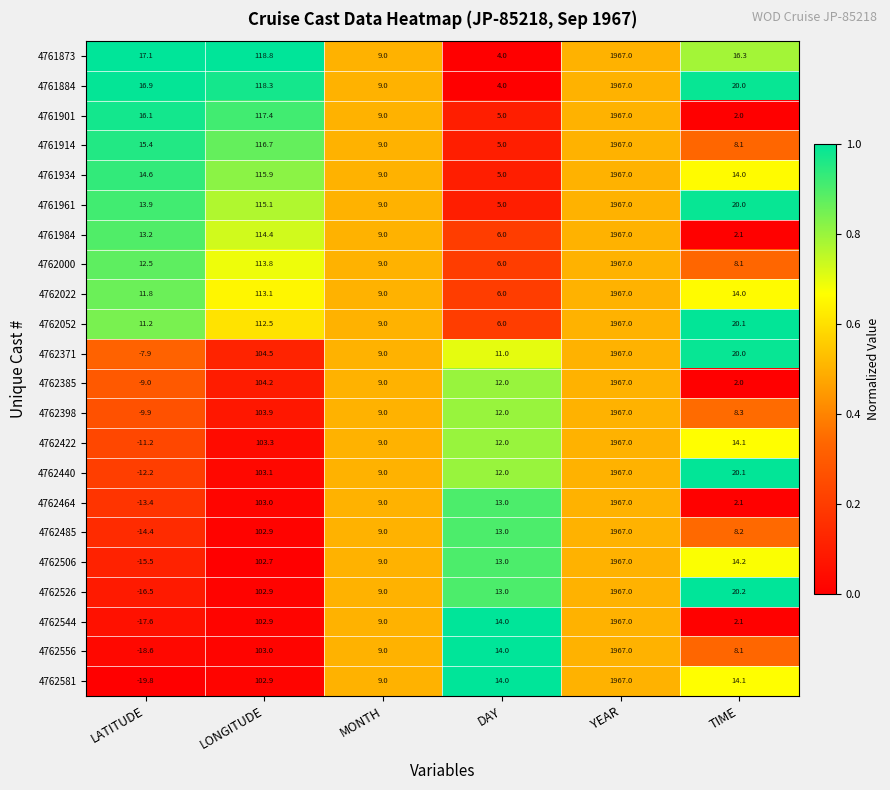

What is the total value across all series at DAY?

205.0